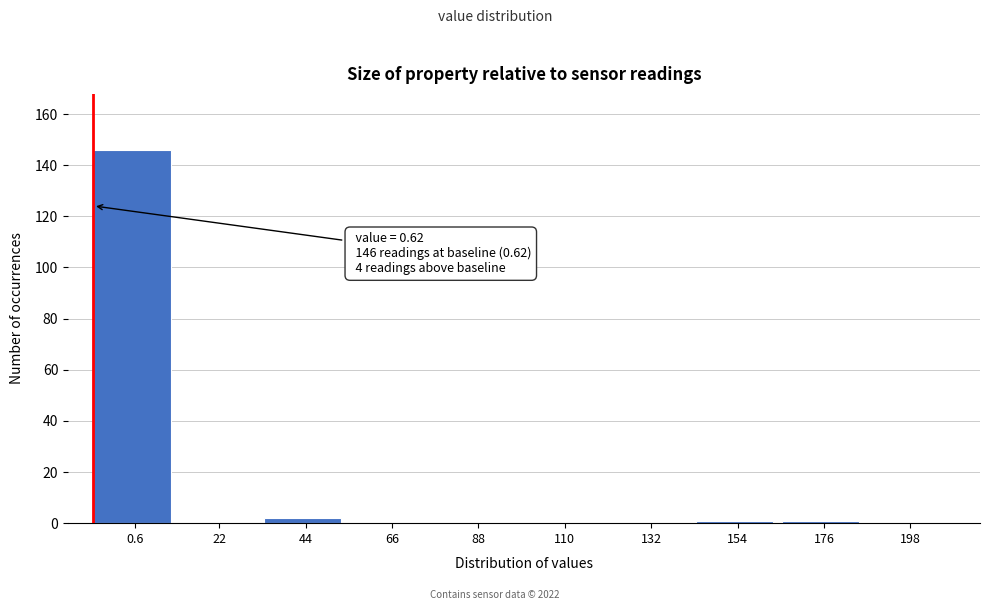

Reading left to right, what are all the values shown in this chart?

0.6=146	22=0	44=2	66=0	88=0	110=0	132=0	154=1	176=1	198=0